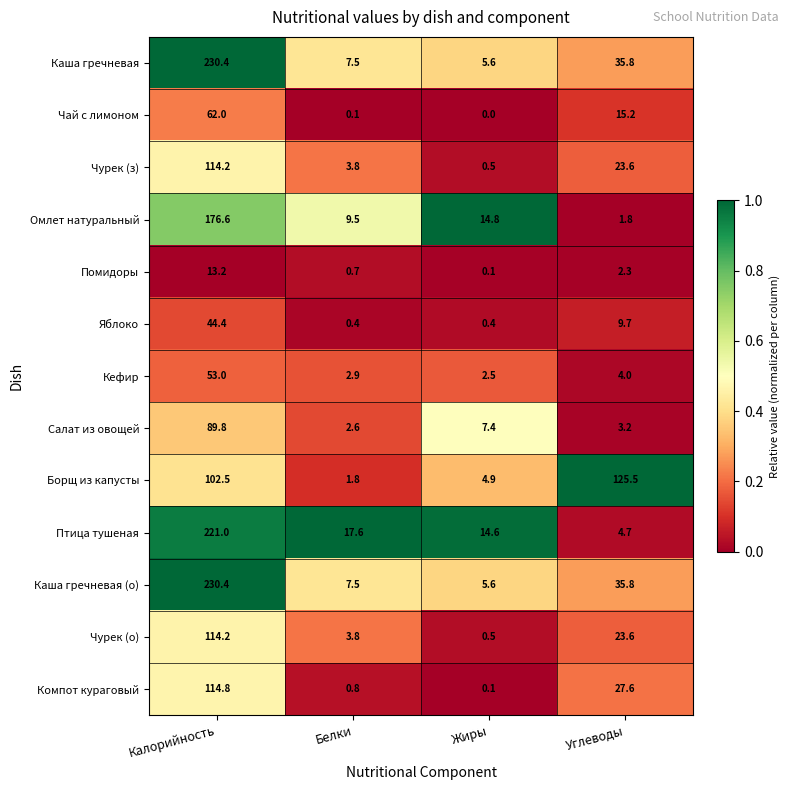

List the labels in order of Кефир value, largest first.

Калорийность, Углеводы, Белки, Жиры